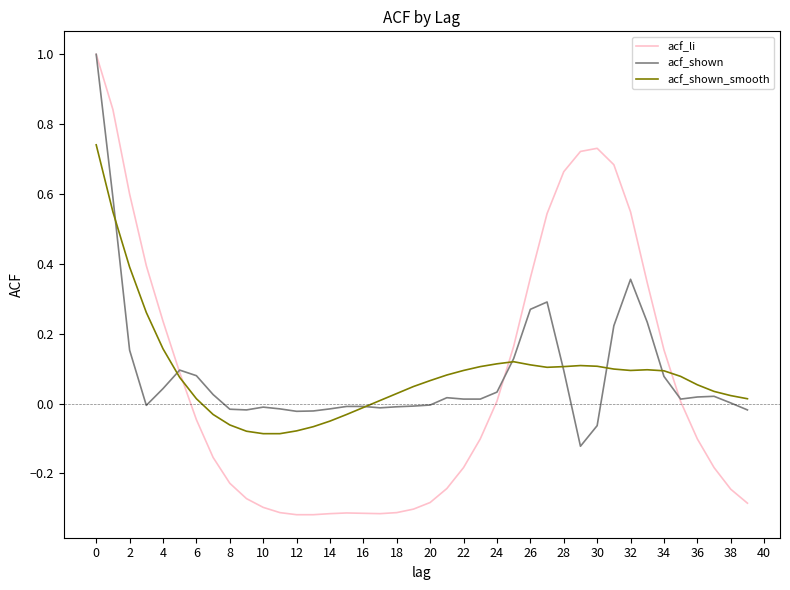

Which series has the largest range (max minus min)?

acf_li